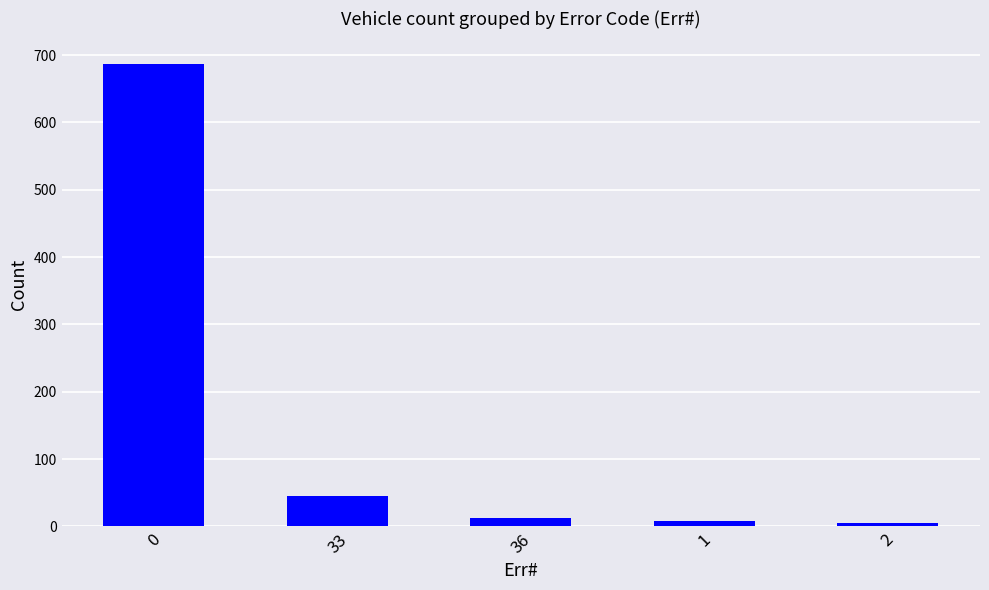

The value at 33 is 45. True or false?

True